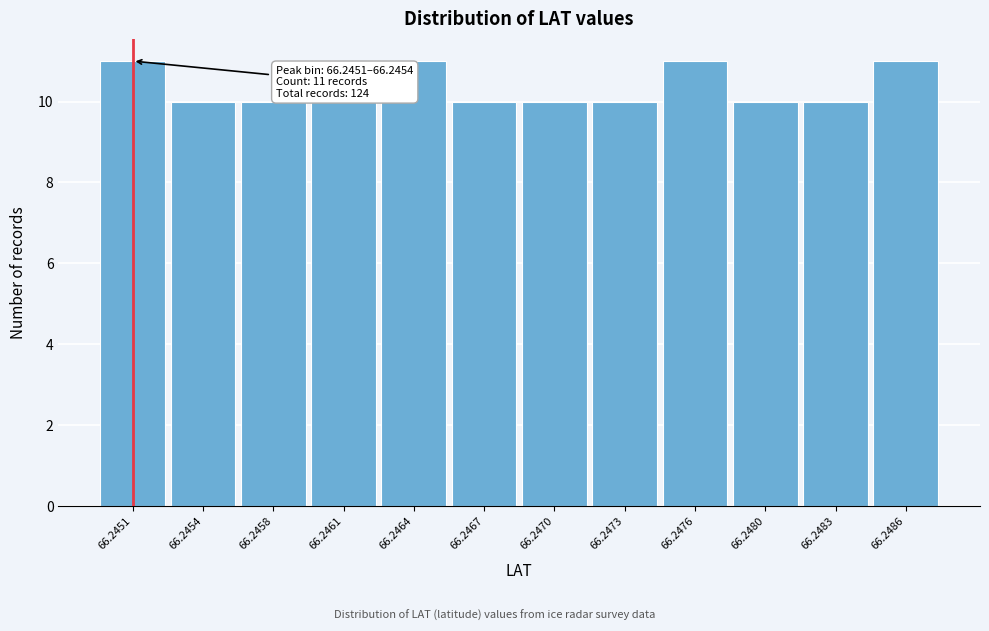

Reading right to left, transcribe all the data shown in this chart.

11	10	10	11	10	10	10	11	10	10	10	11